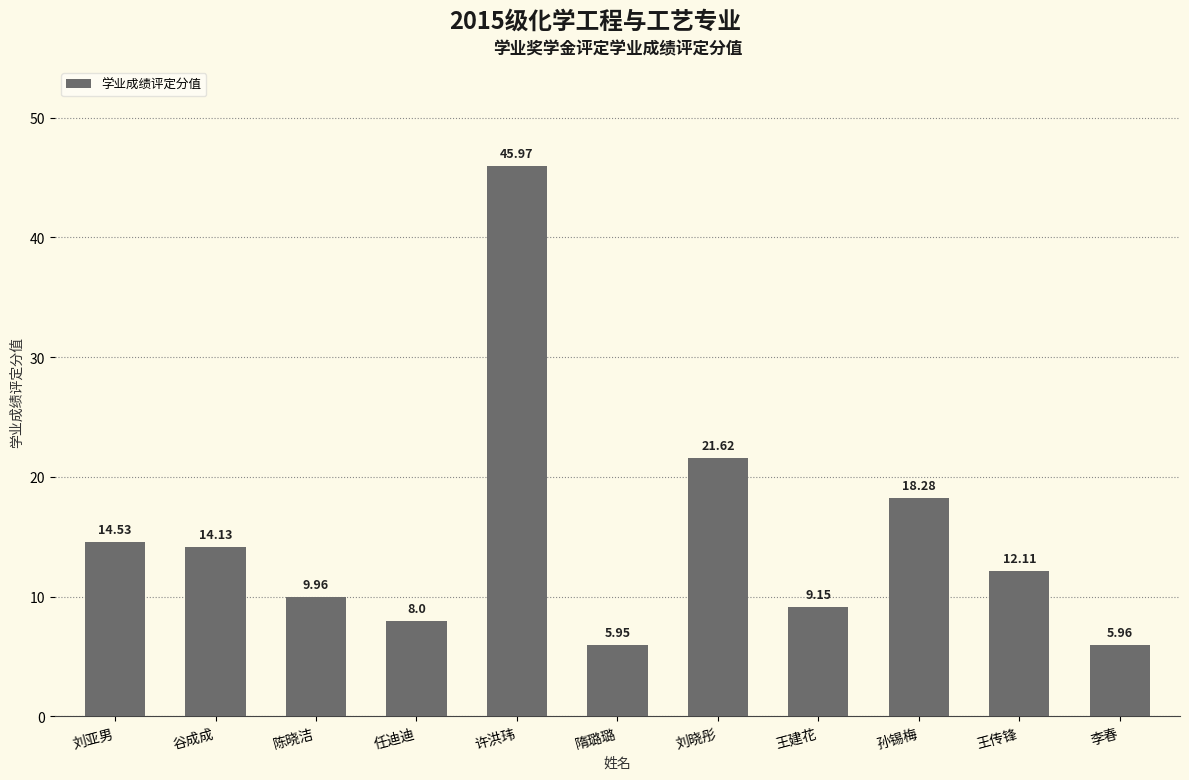

Which label corresponds to the smallest value in the chart?

隋璐璐